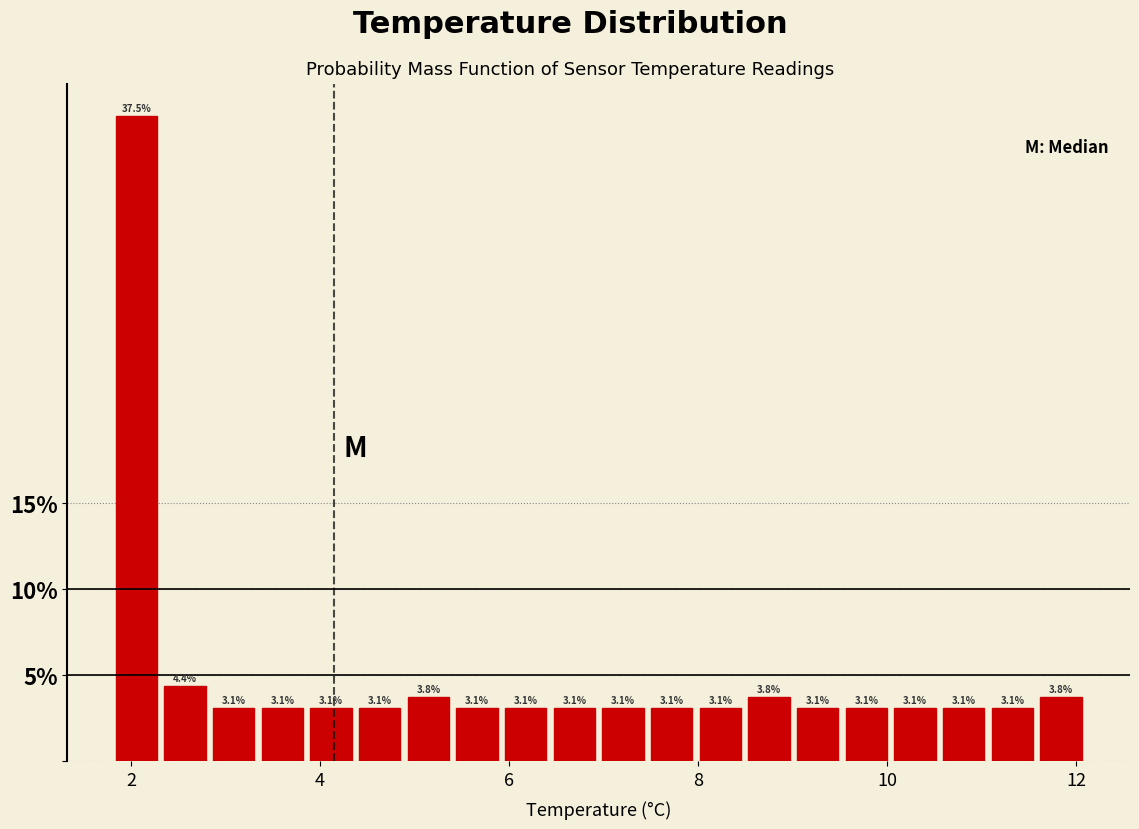

Around what value on the x-axis is the tallest bar? Give the approximate position of its centre, as read against the axis.

2.0